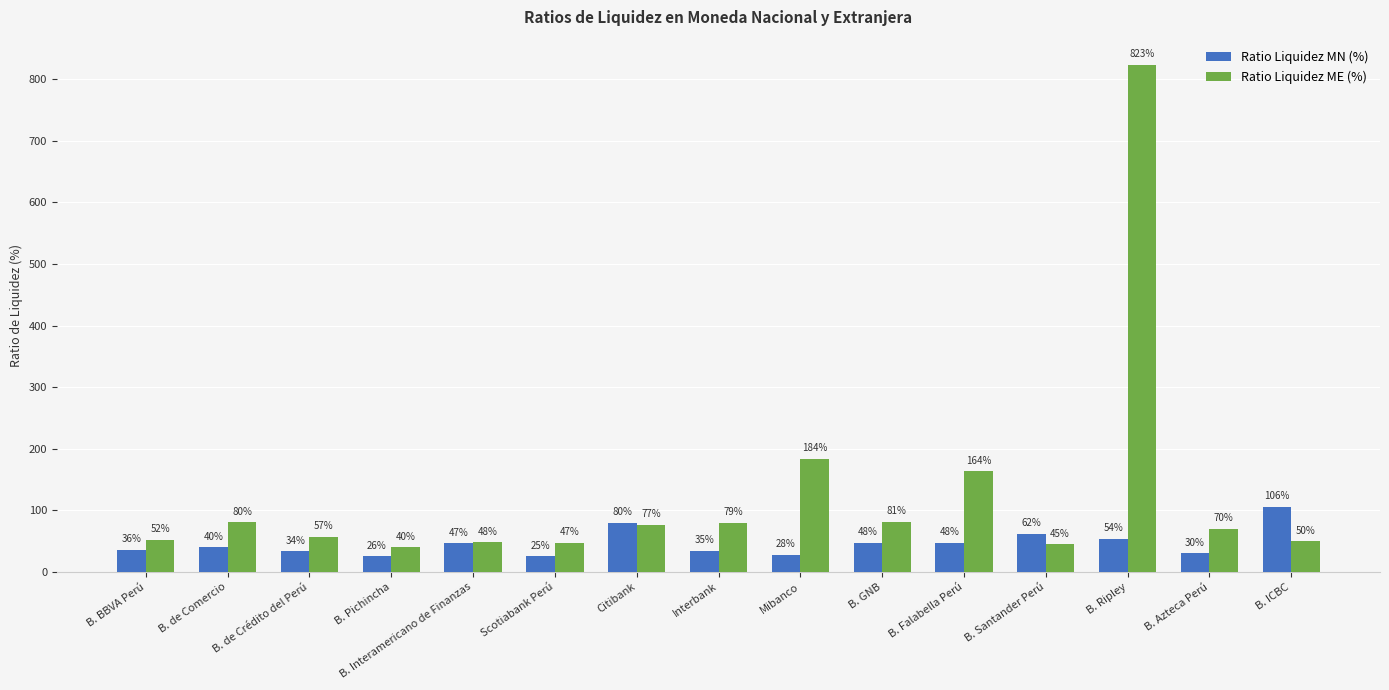

Which series has the widest spread of values?

Ratio Liquidez ME (%)